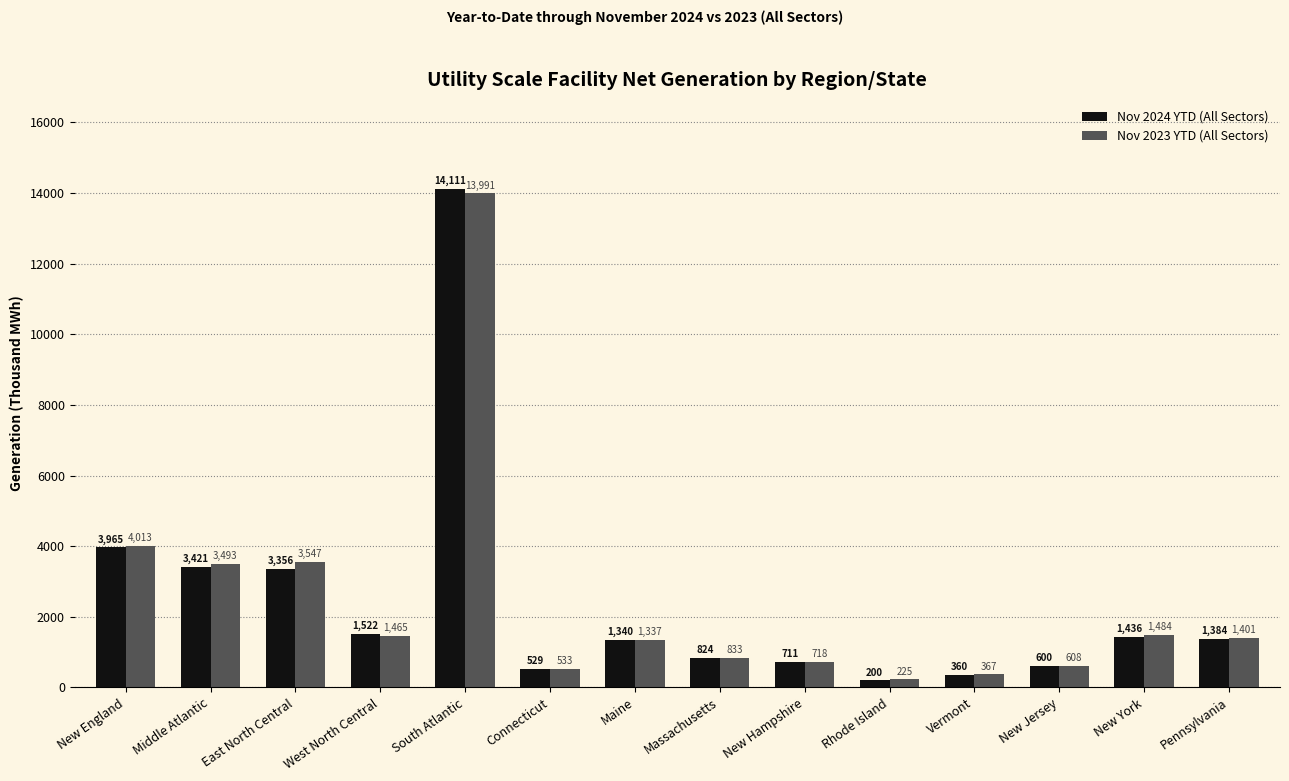

What is the value of the Nov 2024 YTD (All Sectors) bar at the 14th from the left?

1384